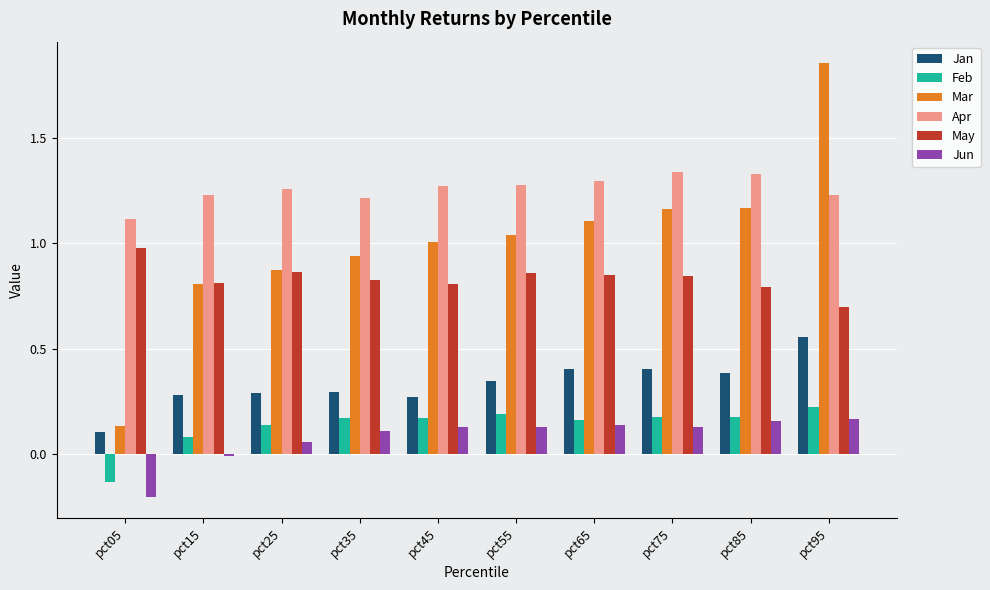

Is the value of Feb at pct65 greater than the value of Jun at pct45?

Yes